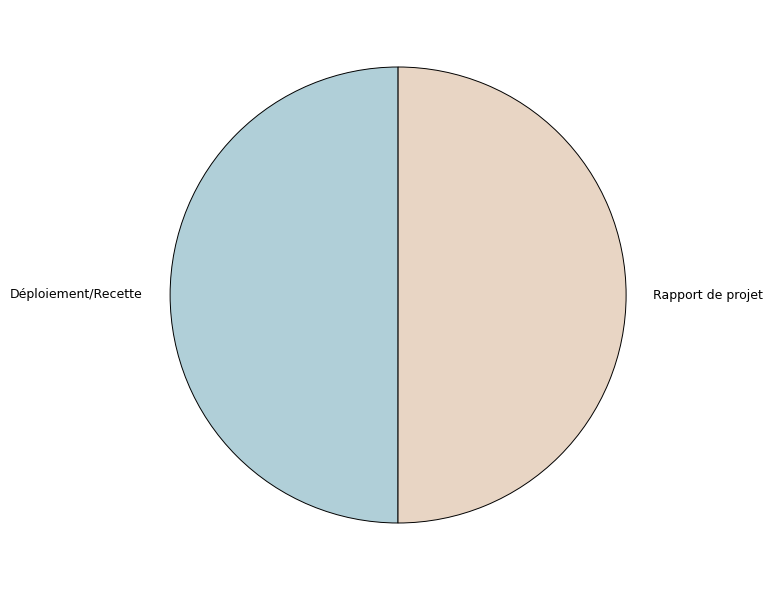

What is the ratio of the value at Déploiement/Recette to the value at Rapport de projet?

1.0